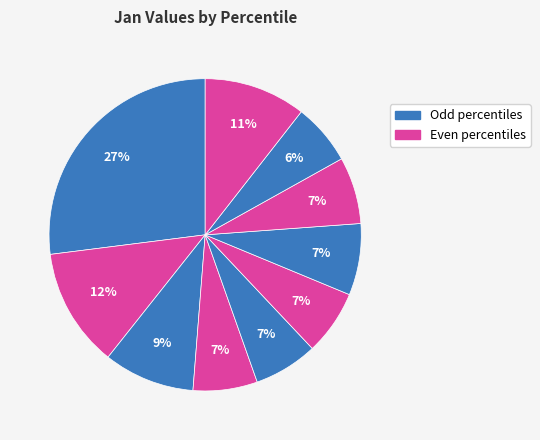

Count the number of slices in the pie.

10